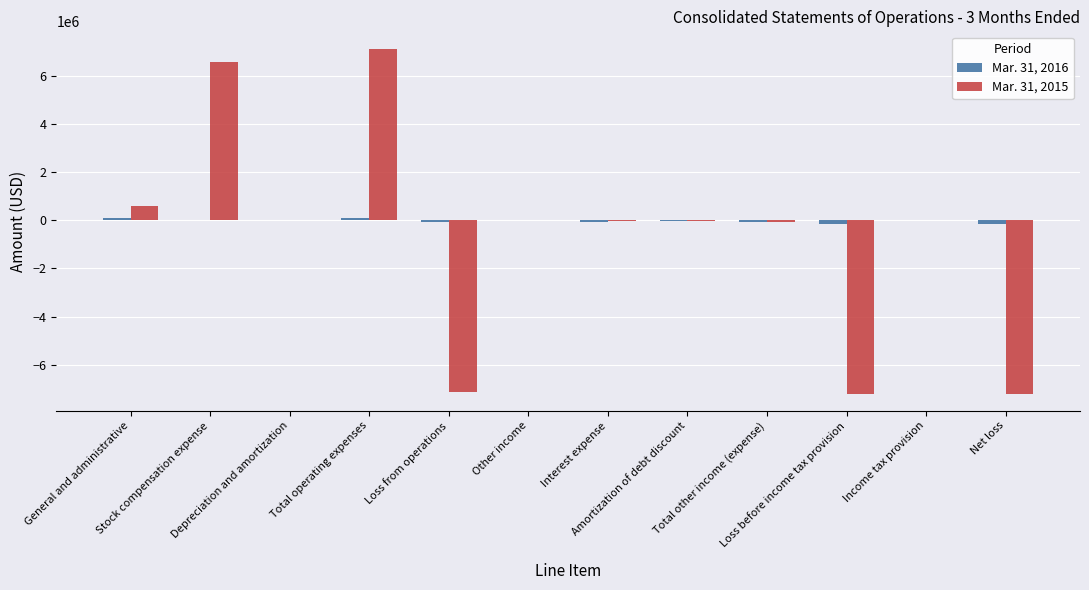

What is the greatest value displayed?

7116749